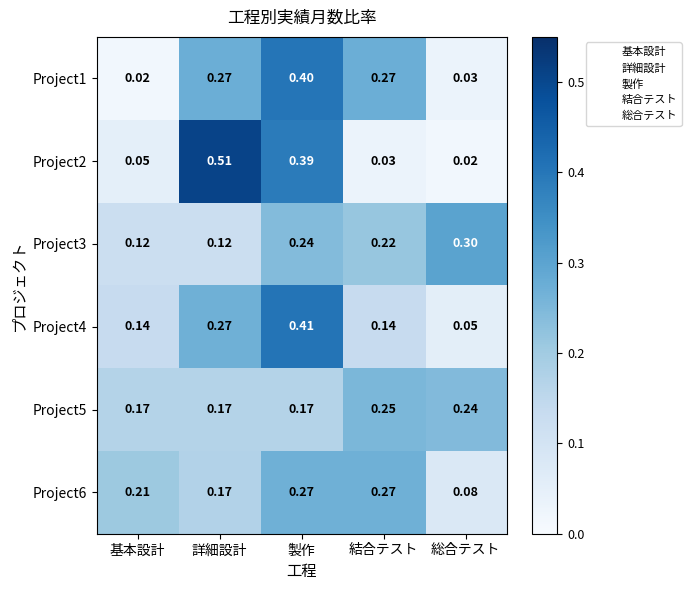

At which label is Project2 closest to 0?

総合テスト